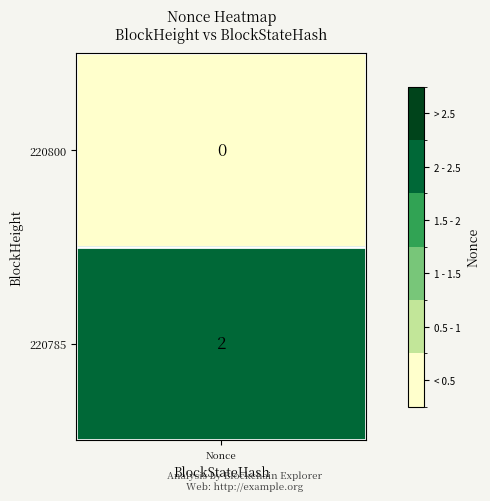

Which series has the largest range (max minus min)?

220800